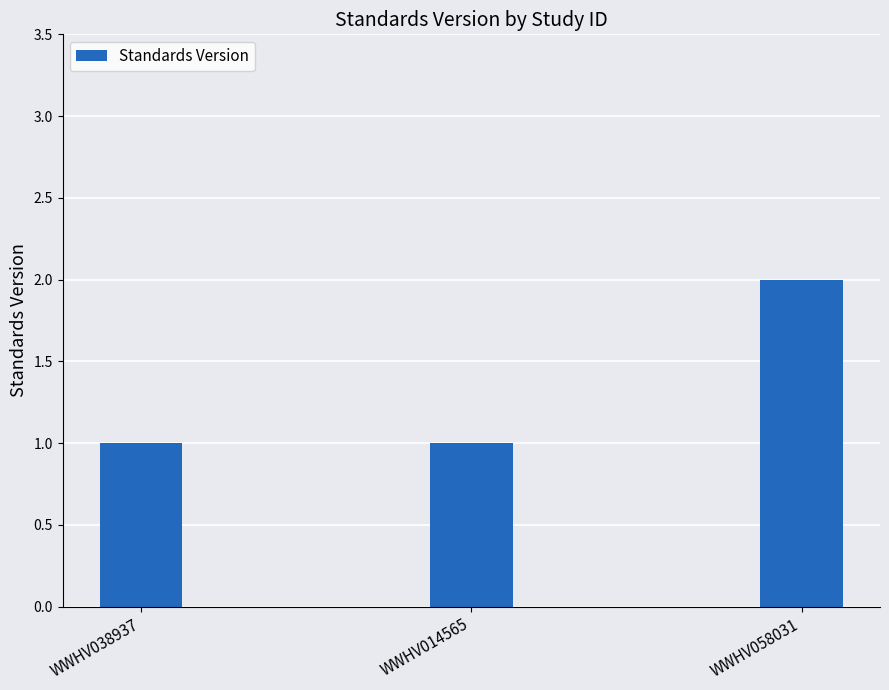

What is the sum of the values at WWHV038937 and WWHV058031?

3